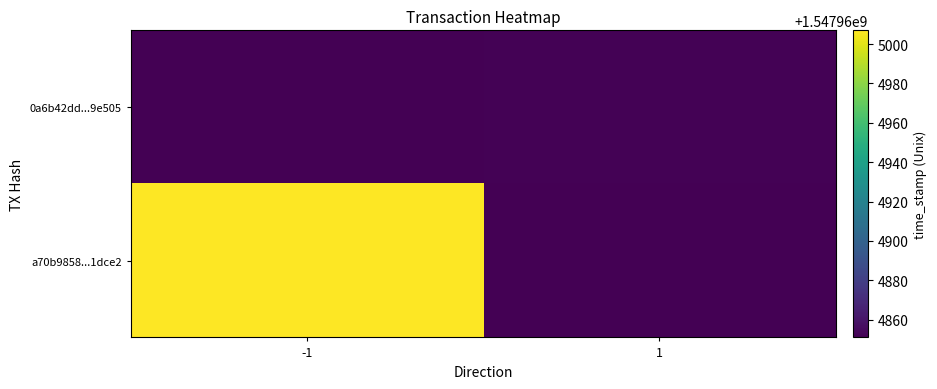

What is the difference between the a70b9858b03c6583bc404b93ba241523191dce2 values at time_stamp and direction?

1547965008